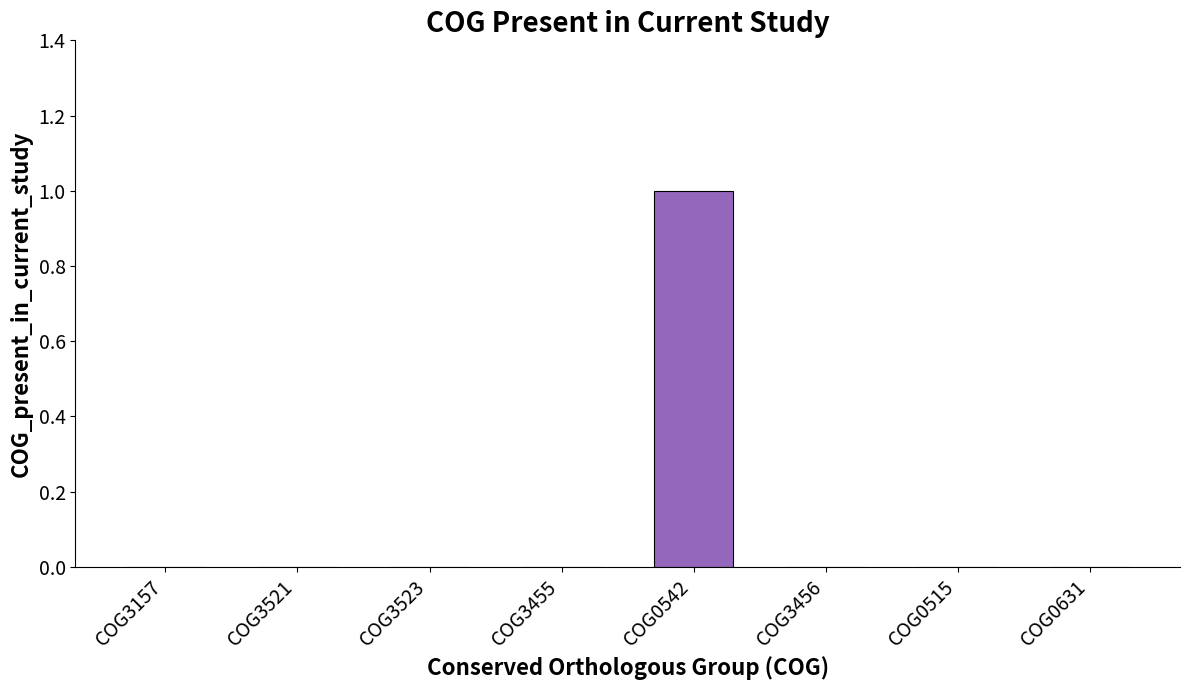

Which has a higher value, COG0631 or COG0542?

COG0542